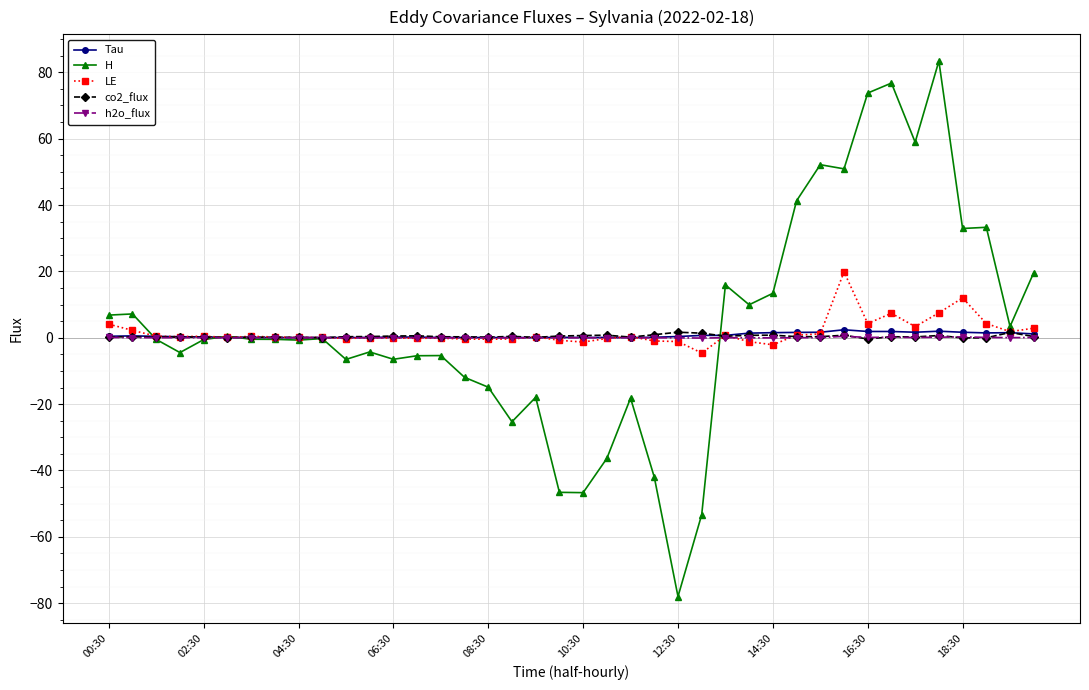

What is the sum of all h2o_flux values?

1.3